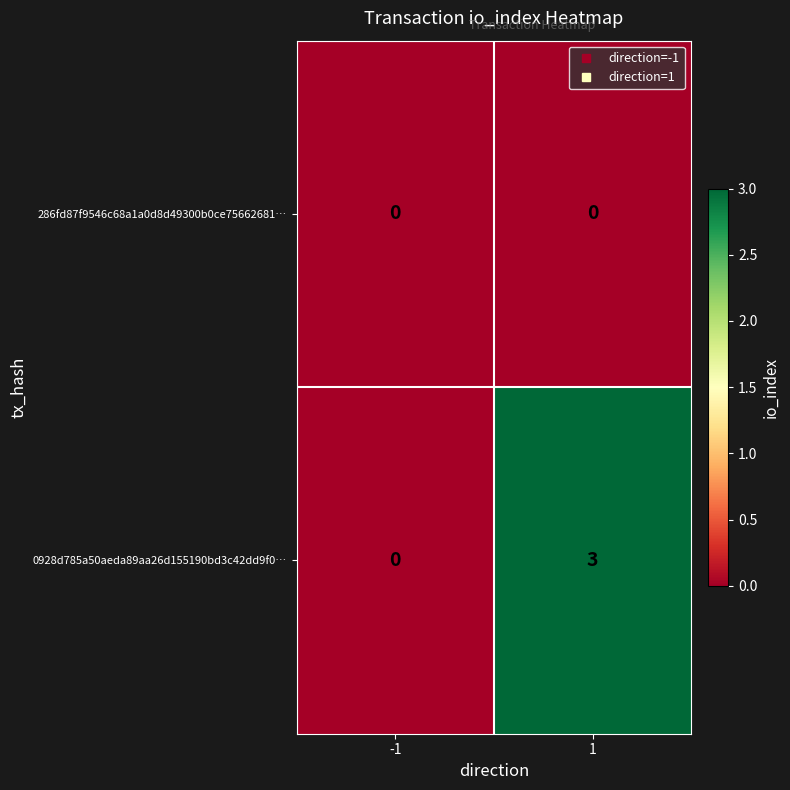

The value of 0928d785a50aeda89aa26d155190bd3c42dd9f0… at 1 is 5. True or false?

False